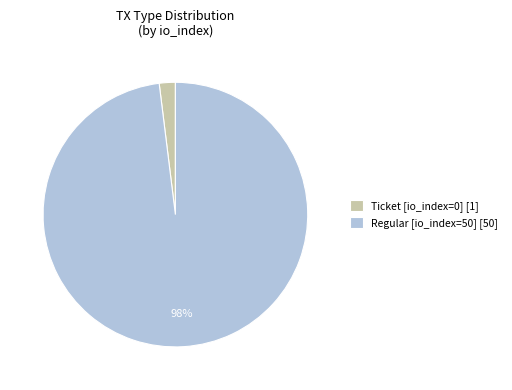

True or false: Ticket [io_index=0] [1] accounts for 2% of the total.

True